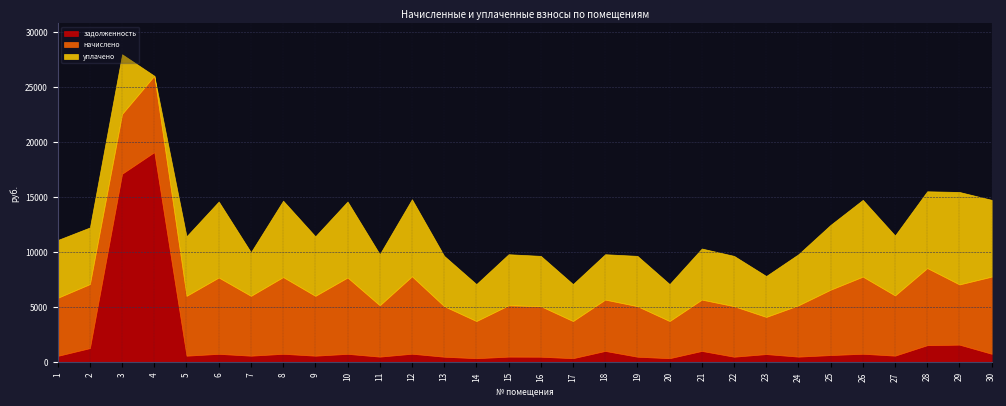

What is the value of the задолженность point at the 25th from the left?

660.3